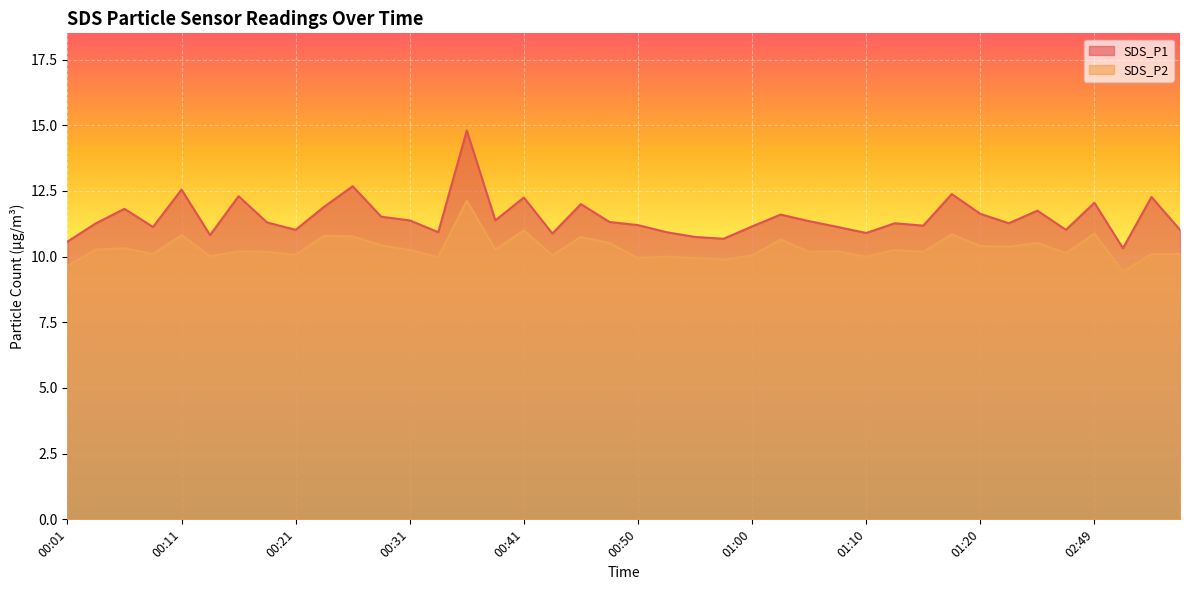

What is the total value across all series at 00:04?

21.5